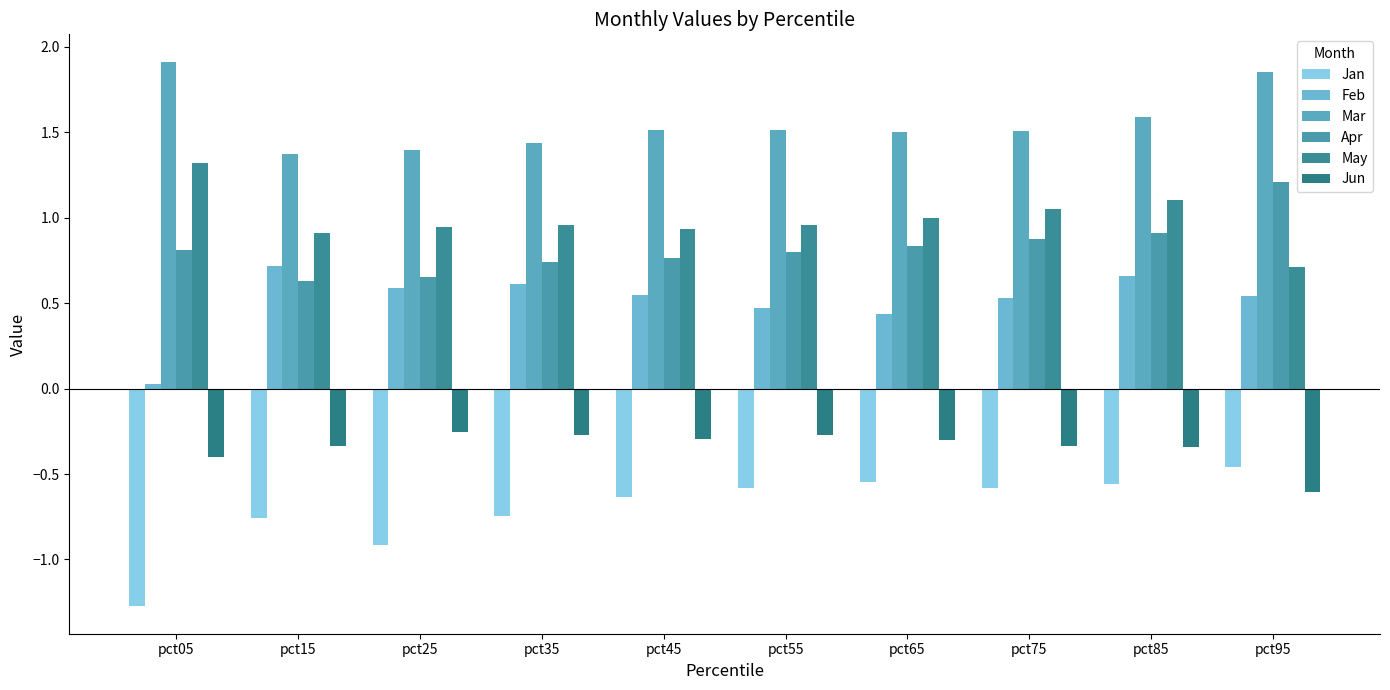

What is the value of the Mar bar at the 8th from the left?

1.5